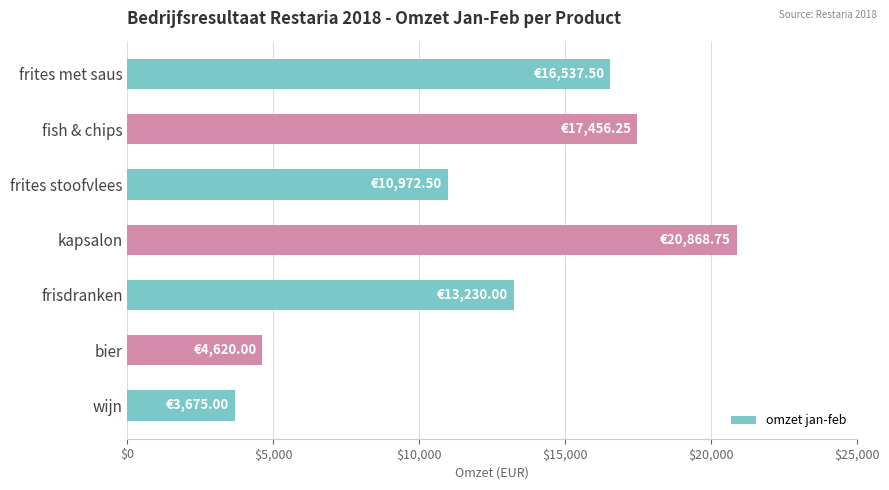

What is the label of the 1st bar from the bottom?

wijn